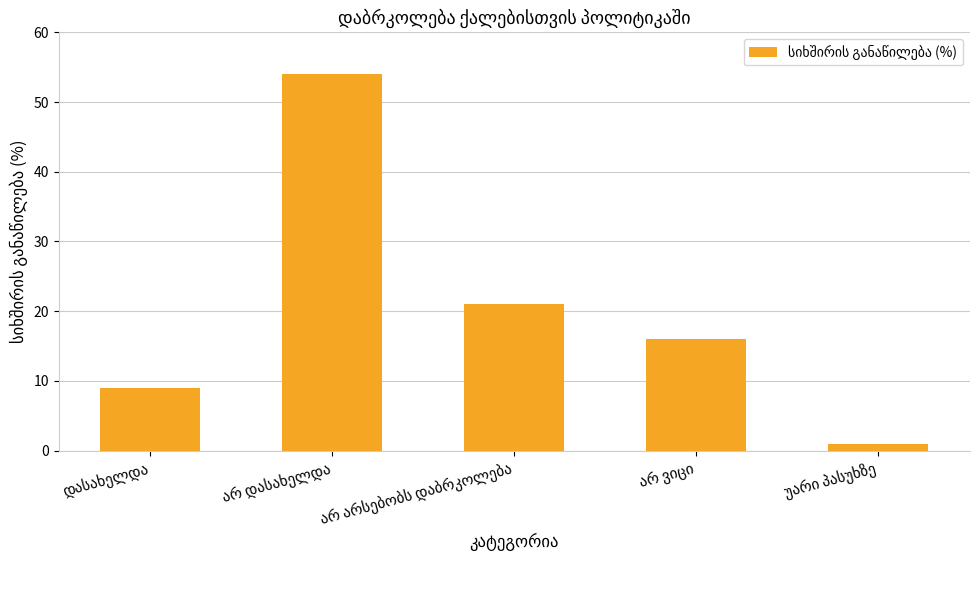

Count the number of data series in this chart.

1